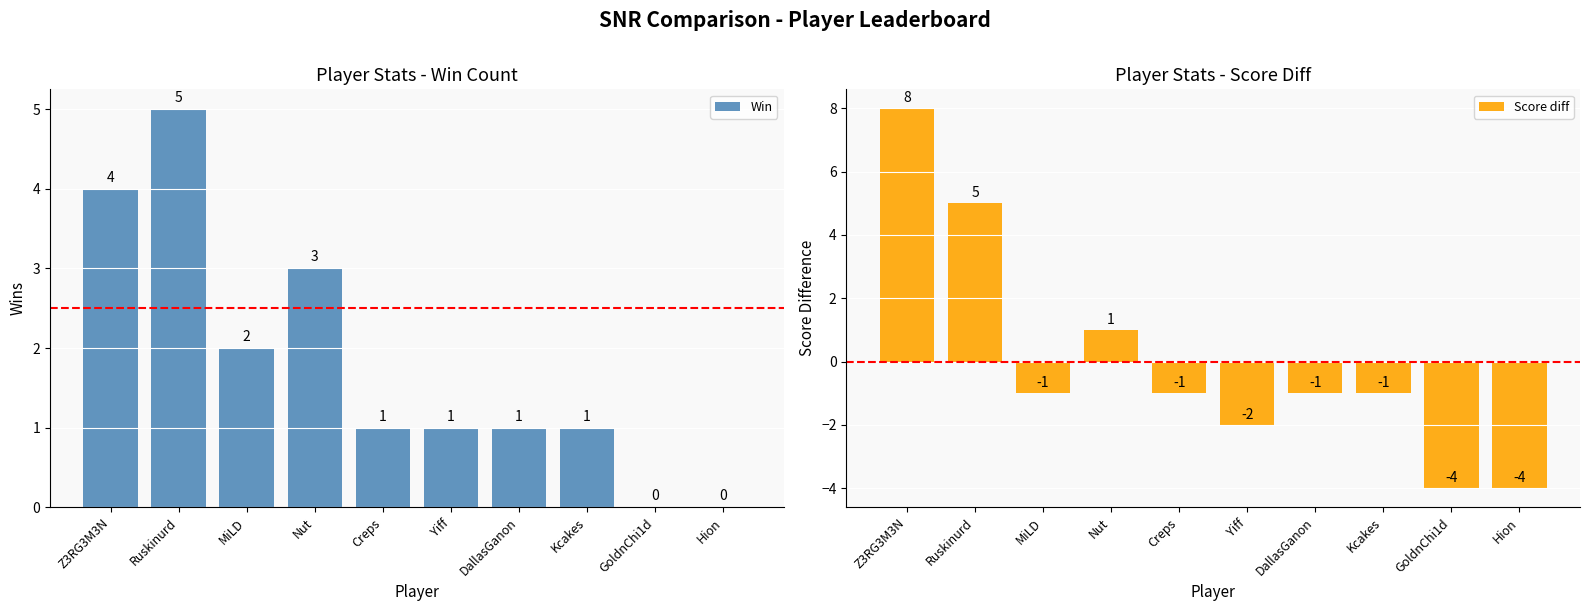

The value of Score diff at Kcakes is 0. True or false?

False